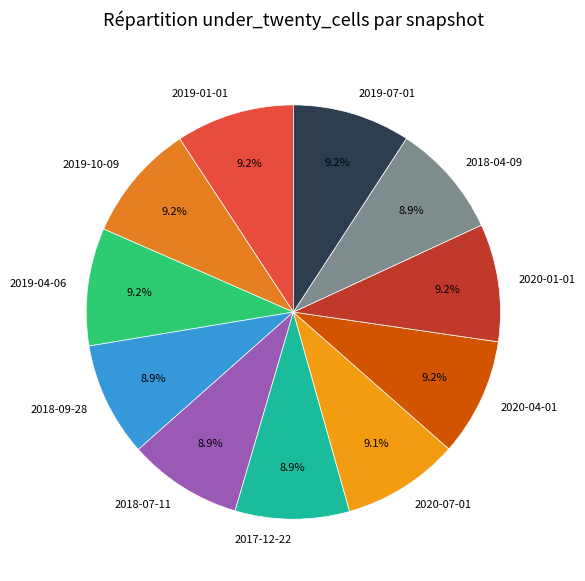

Does any single category account for the majority?

No